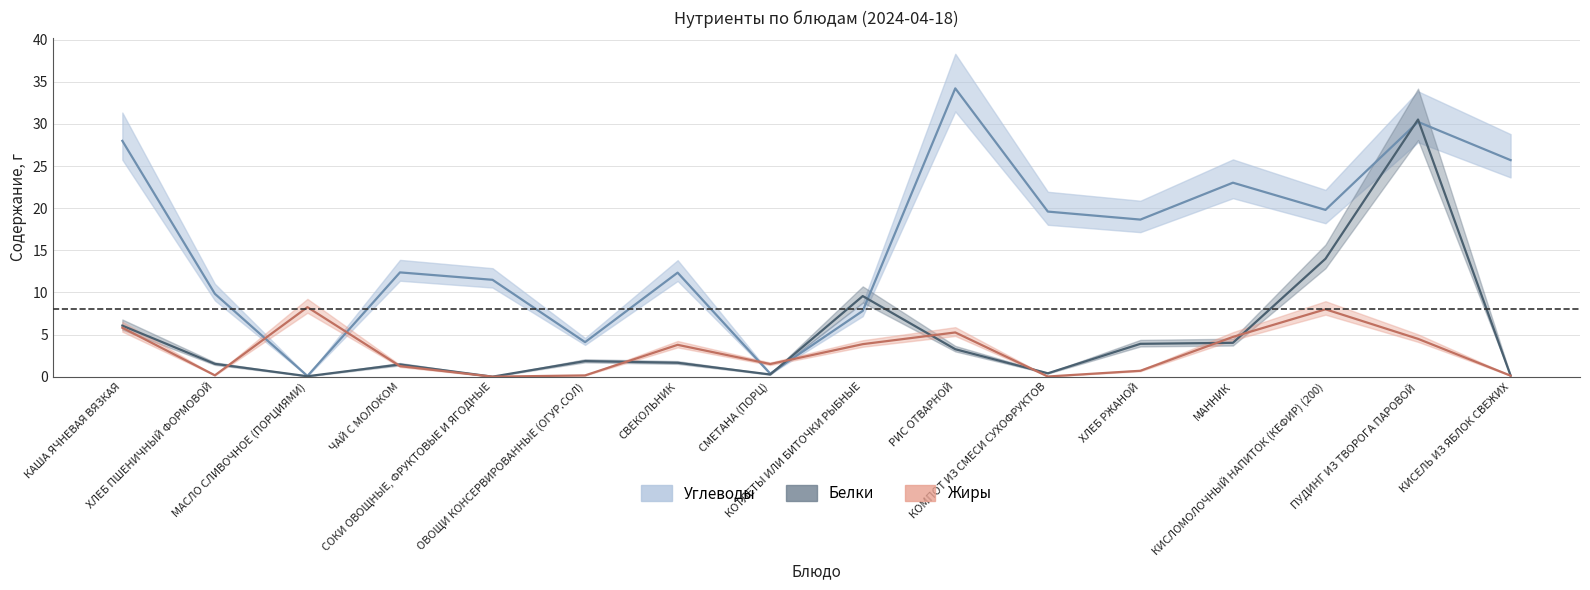

What position from the right is ЧАЙ С МОЛОКОМ?

13